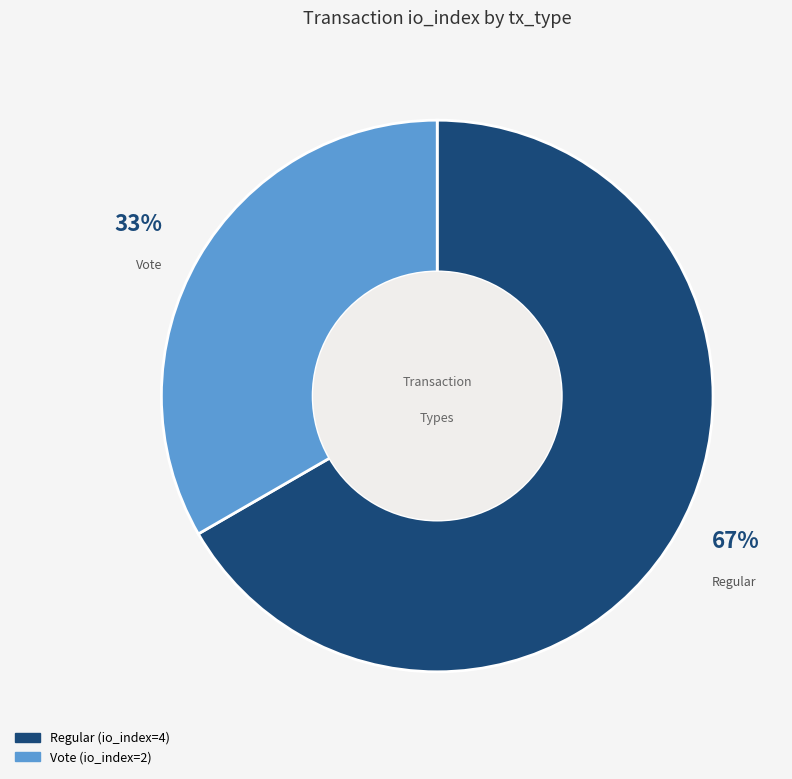

Combined, do Regular and Vote account for over 50%?

Yes